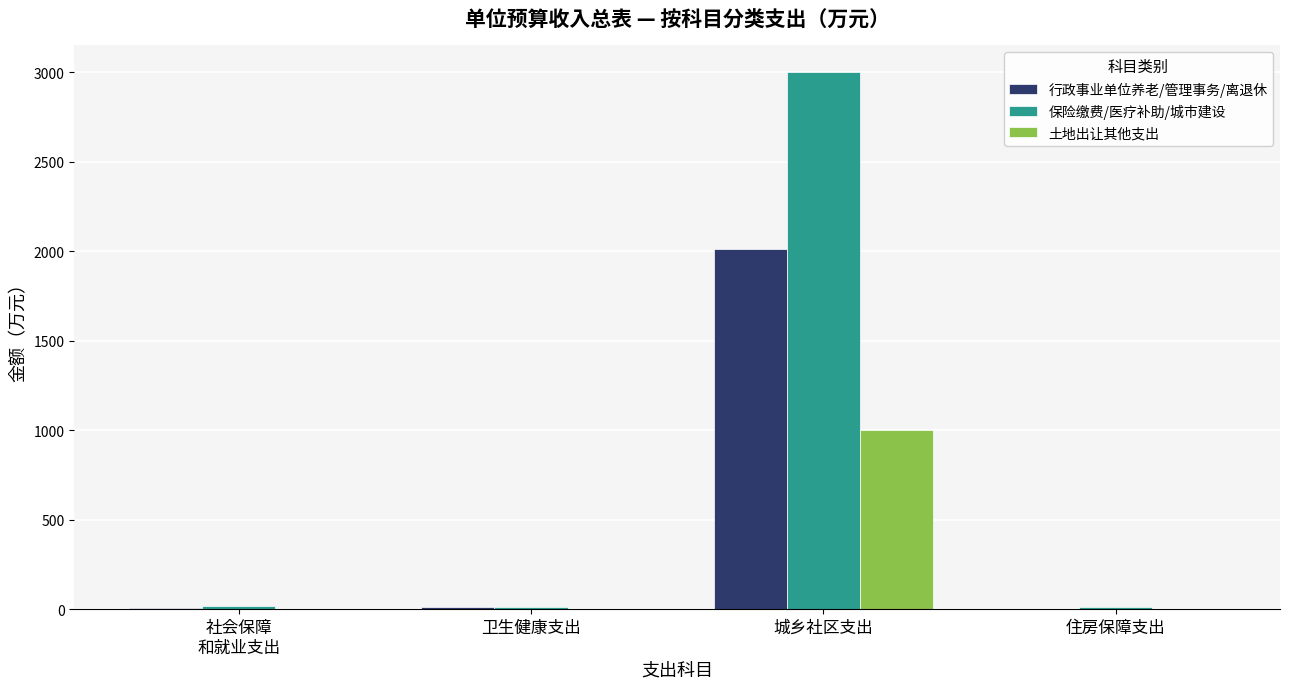

What is the highest value of the 土地出让其他支出 series?

1000.0